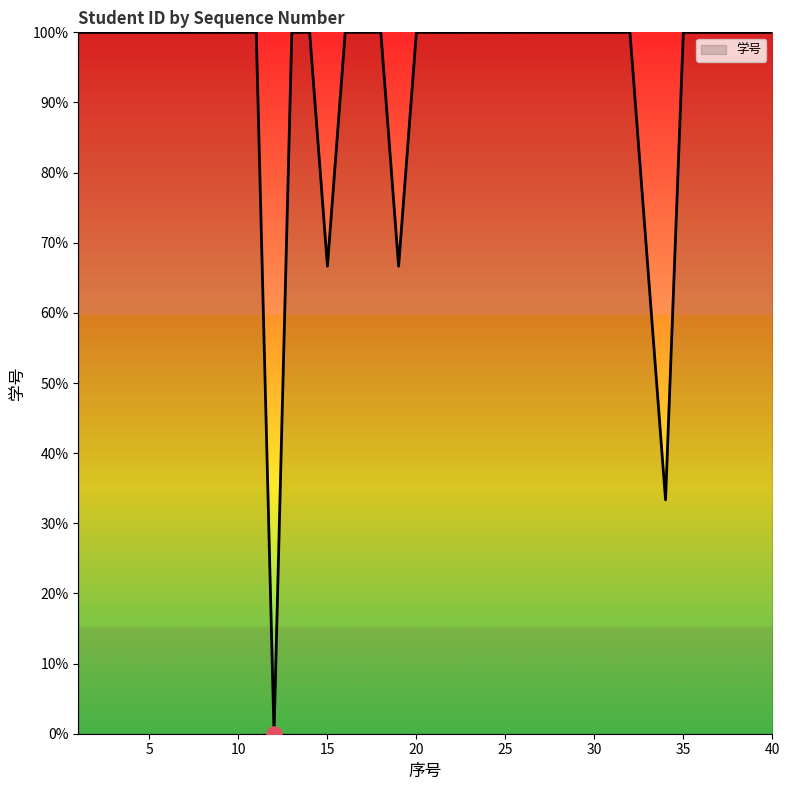

Does the chart have visible grid lines?

No